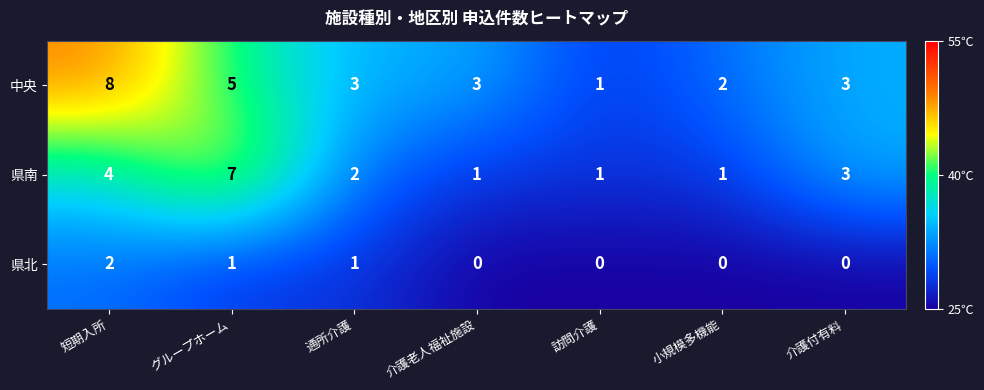

What is the maximum value shown in the chart?

8